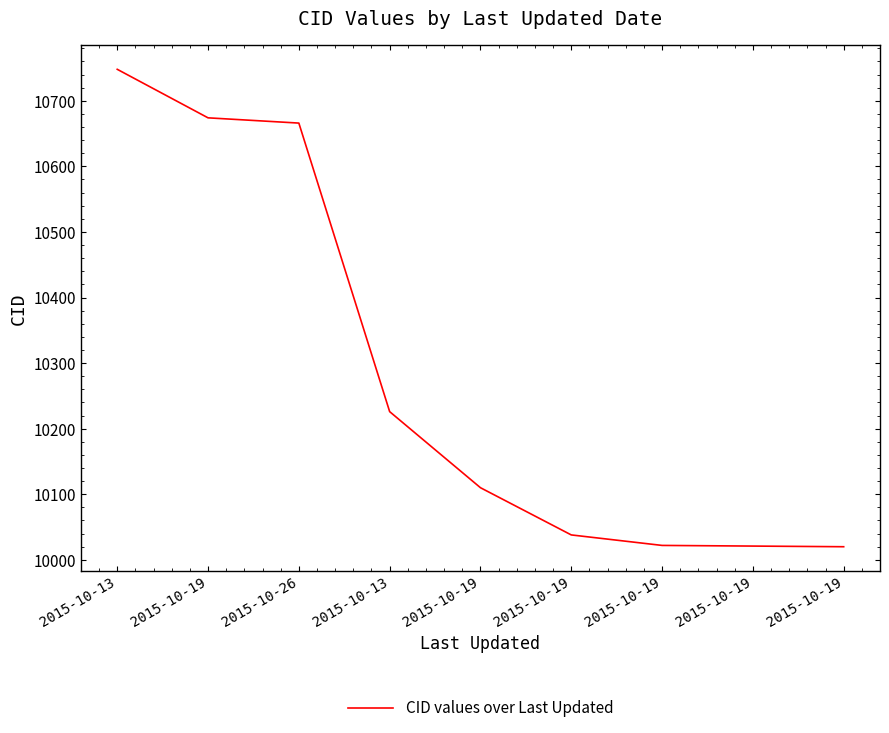

Is this an area chart (filled region under the line)?

No